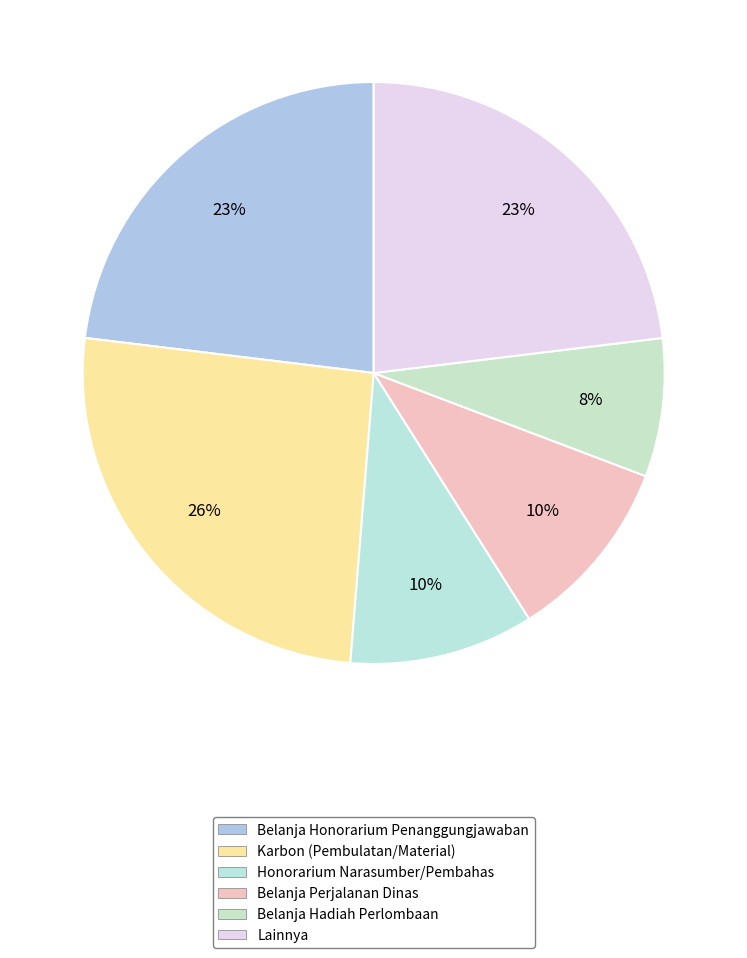

How much of the chart is everything except Karbon (Pembulatan/Material)?

74.4%